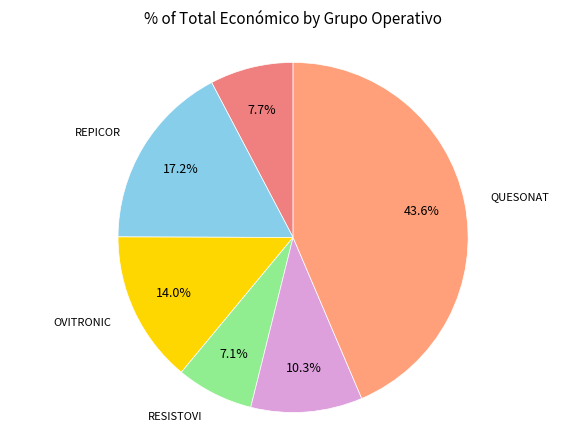

What percentage do OVITRONIC and DIAGNOSCORD together represent?

24.3%